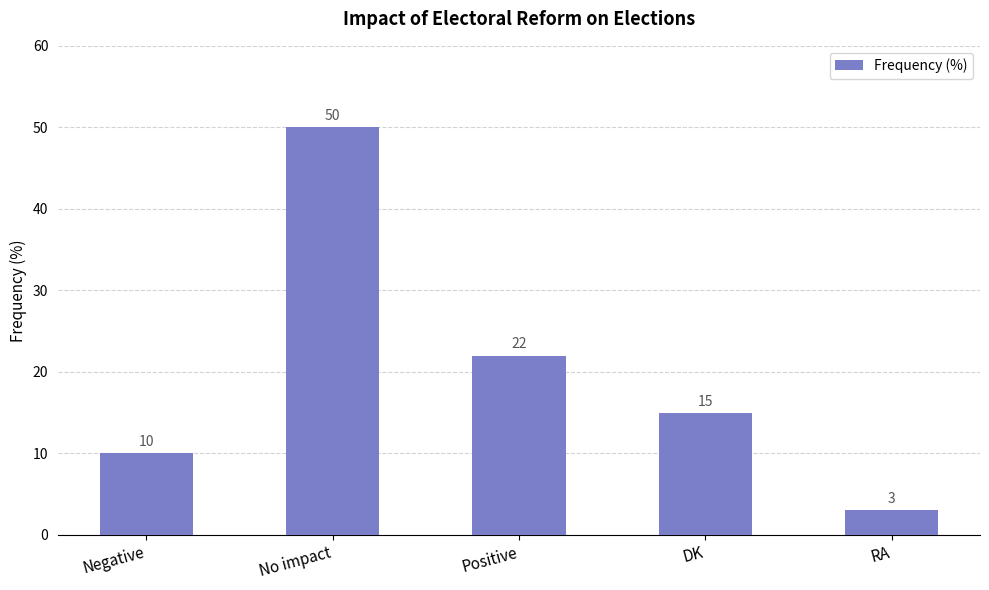

What is the change in value from DK to RA?

-12